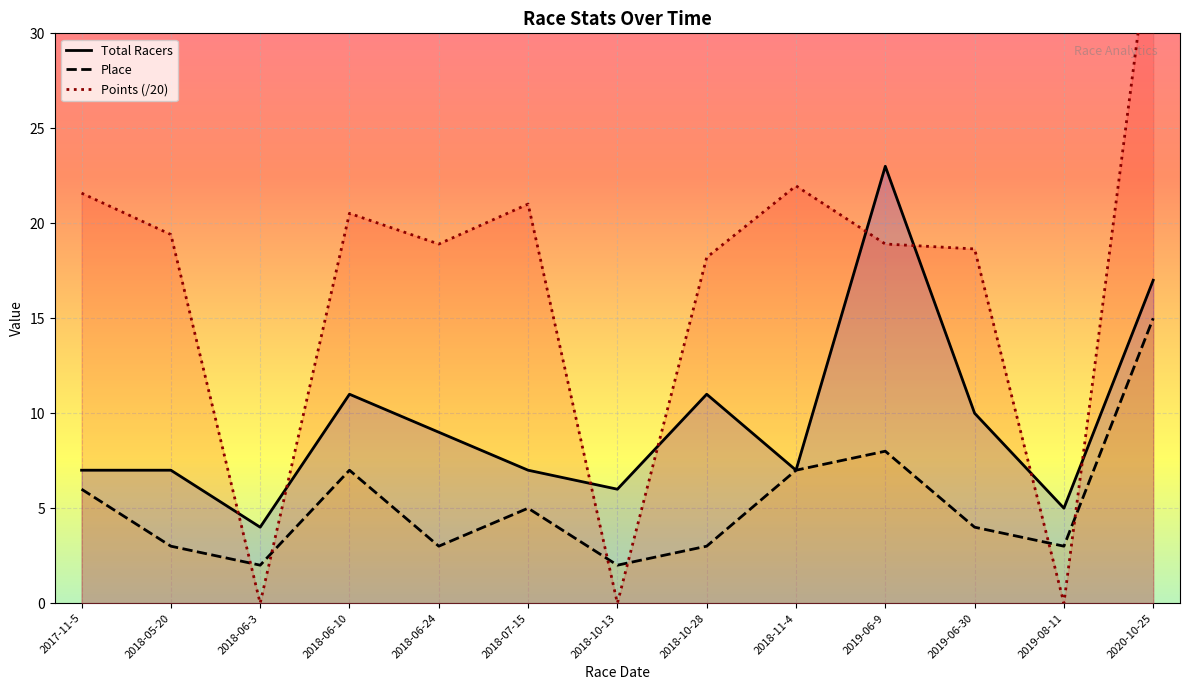

At which label does Points reach its minimum?

2018-06-3